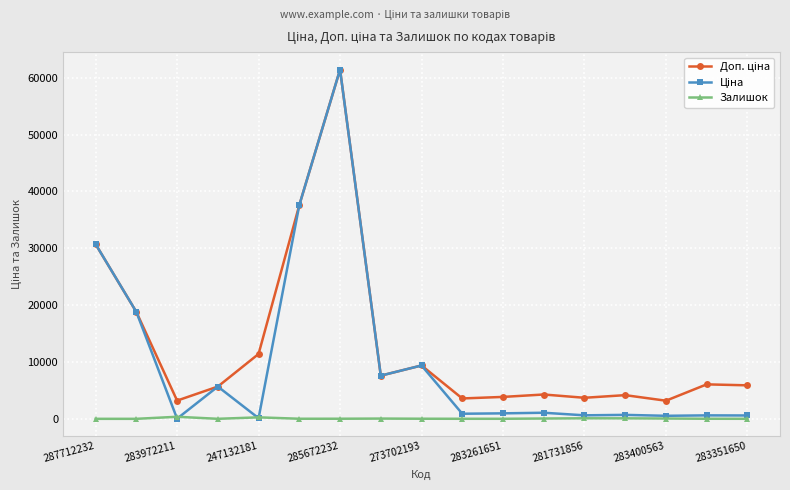

Is this an area chart (filled region under the line)?

No